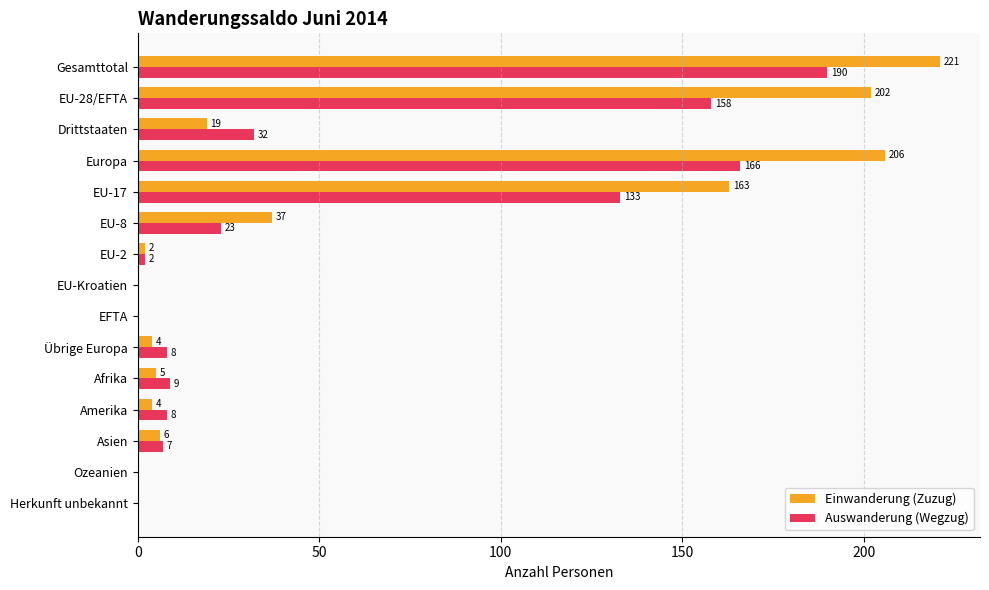

What is the sum of all Einwanderung (Zuzug) values?

869